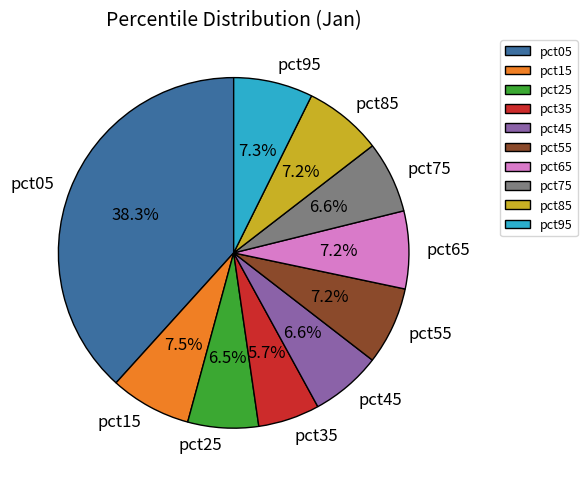

Which has a higher value, pct45 or pct95?

pct95